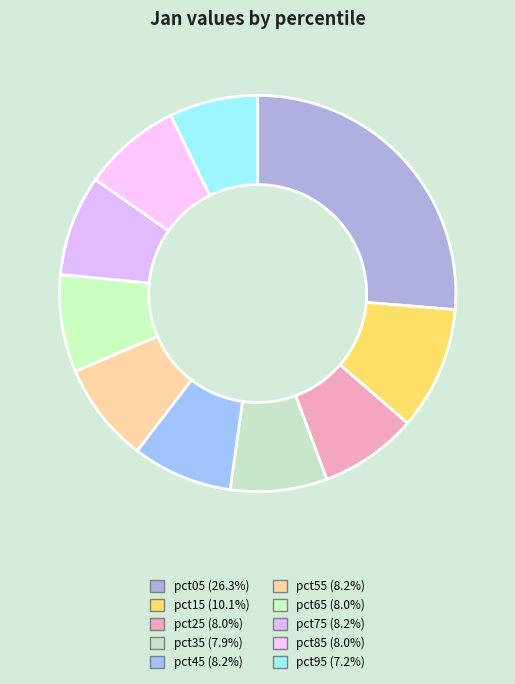

How many slices are in this pie chart?

10